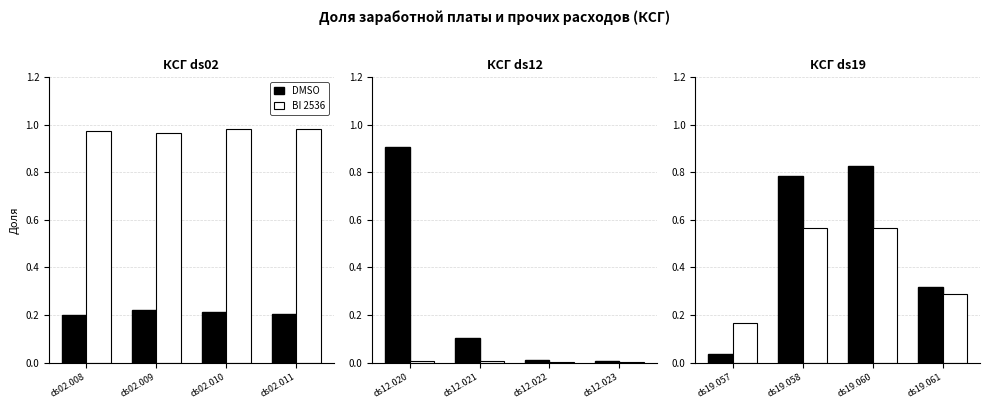

The BI 2536 series shows 0.9 at ds19.058. True or false?

False